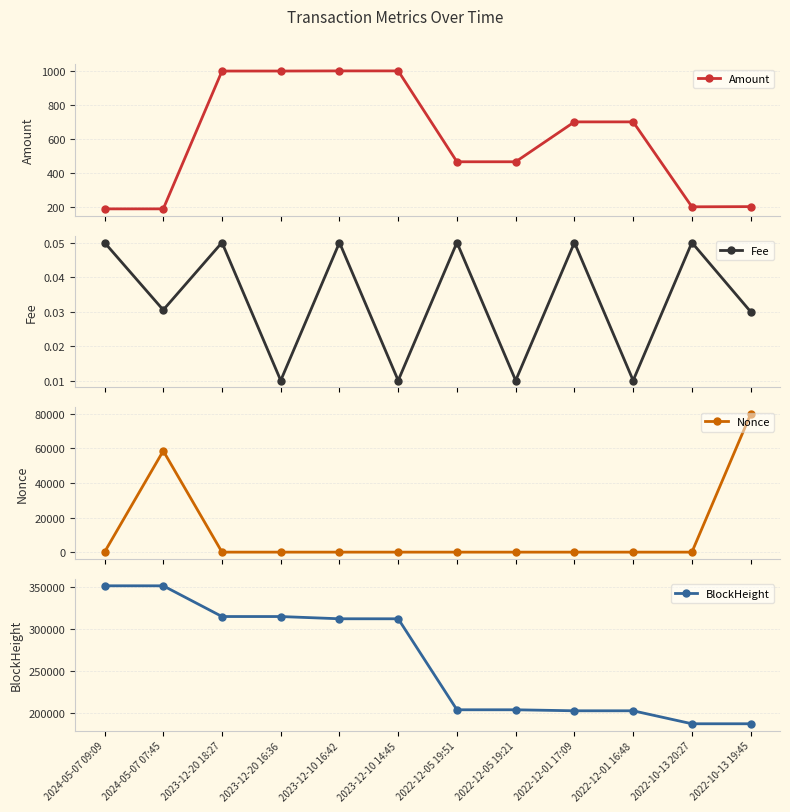

True or false: BlockHeight has more than 0 interior local peaks.

False